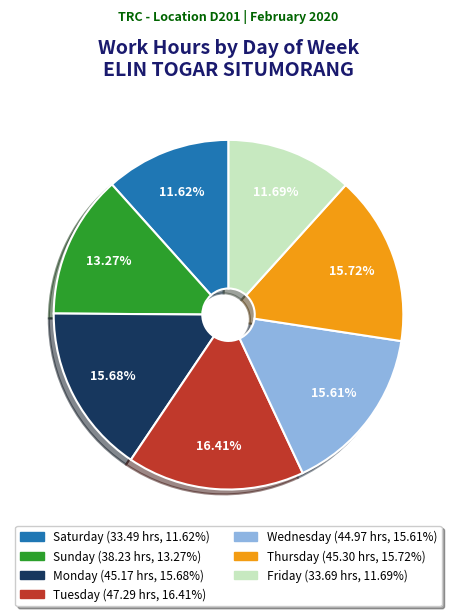

Is there a majority slice in this chart?

No